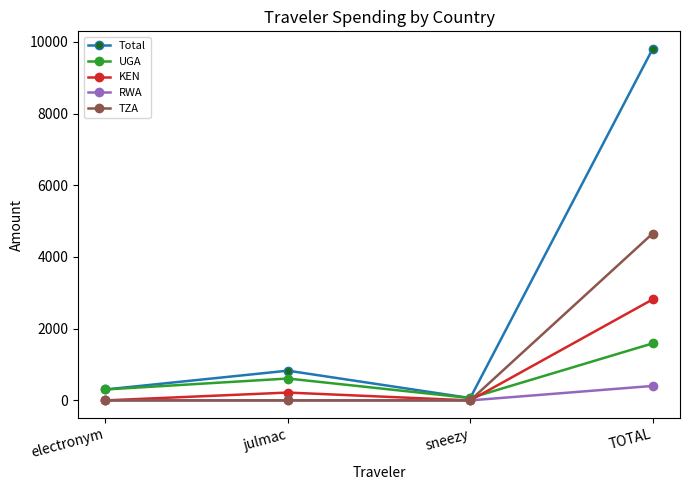

Reading right to left, transcribe all the data shown in this chart.

Total: 9802.3	65.8	829.2	304.7
UGA: 1590.0	65.8	610.3	304.7
KEN: 2816.4	0.0	218.9	0.0
RWA: 403.5	0.0	0.0	0.0
TZA: 4653.3	0.0	0.0	0.0